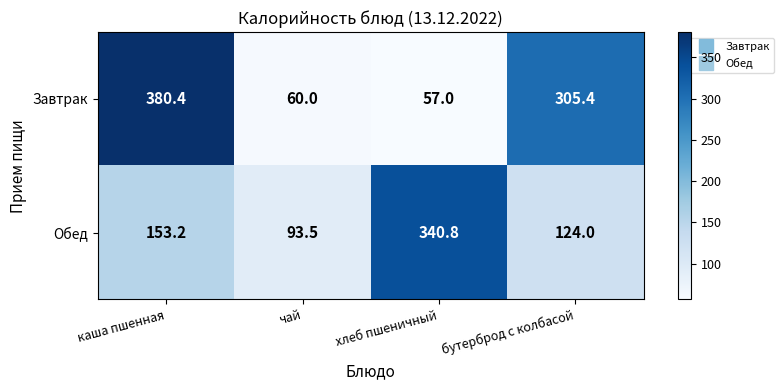

Is it true that Завтрак equals 629.4 at каша пшенная?

False